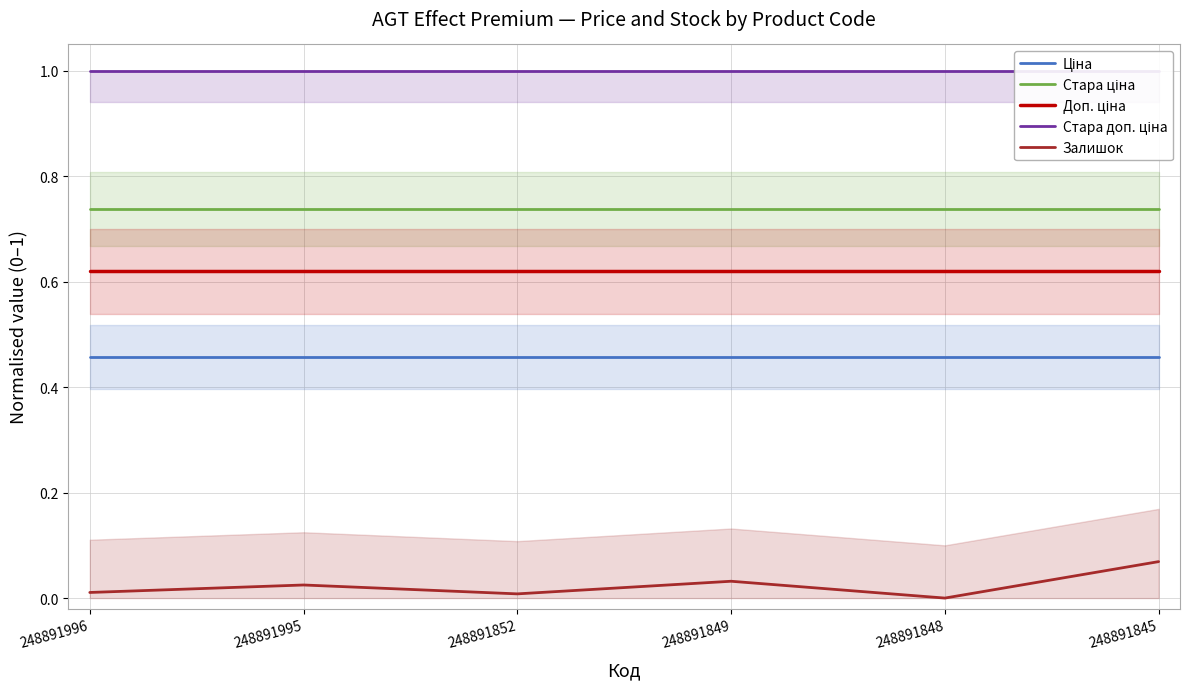

What is the spread (max minus min) of values at 248891996?

1.0